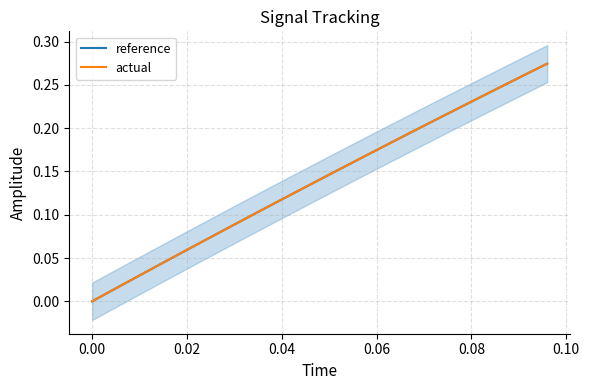

Rank the series at 0.02 from lowest to highest value.

actual, reference